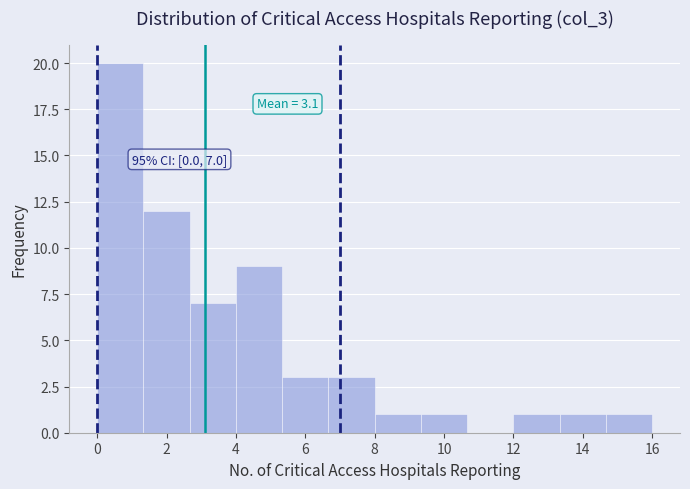

Which range on the x-axis has the tallest bar?

0.0 to 1.4